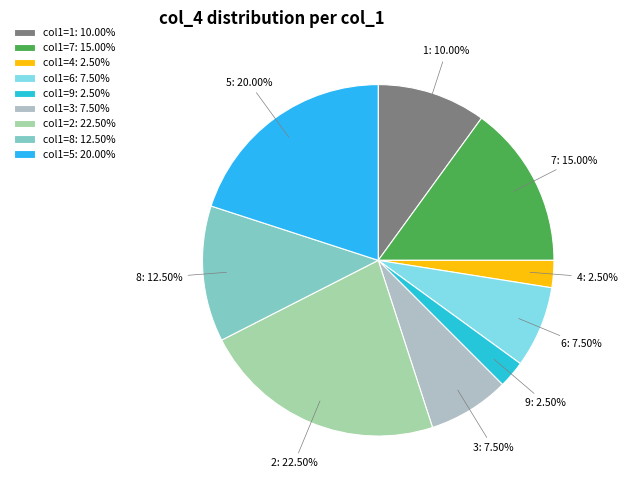

How many segments does this pie chart have?

9